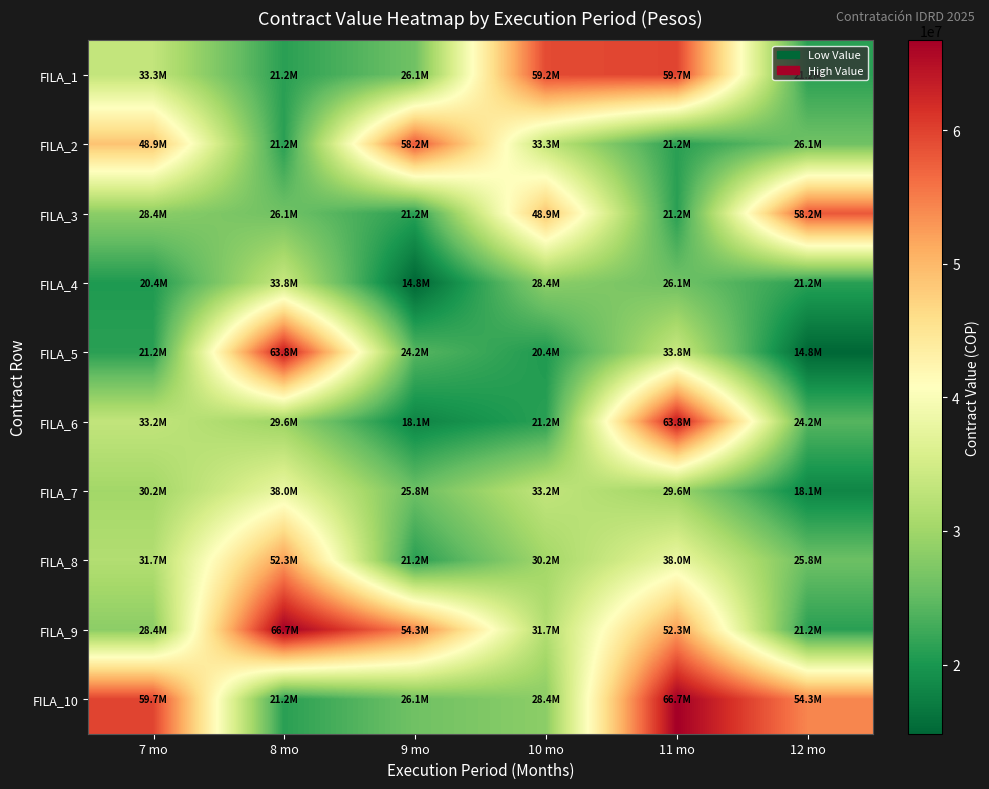

Reading right to left, what are all the values shown in this chart?

FILA_1: 12 mo=21154000	11 mo=59719000	10 mo=59220000	9 mo=26096000	8 mo=21154000	7 mo=33288000
FILA_2: 12 mo=26096000	11 mo=21154000	10 mo=33288000	9 mo=58160000	8 mo=21154000	7 mo=48861000
FILA_3: 12 mo=58160000	11 mo=21154000	10 mo=48861000	9 mo=21154000	8 mo=26096000	7 mo=28358000
FILA_4: 12 mo=21154000	11 mo=26096000	10 mo=28358000	9 mo=14816000	8 mo=33824000	7 mo=20400000
FILA_5: 12 mo=14816000	11 mo=33824000	10 mo=20400000	9 mo=24176000	8 mo=63763000	7 mo=21154000
FILA_6: 12 mo=24176000	11 mo=63763000	10 mo=21154000	9 mo=18112000	8 mo=29596000	7 mo=33242000
FILA_7: 12 mo=18112000	11 mo=29596000	10 mo=33242000	9 mo=25780000	8 mo=38003000	7 mo=30220000
FILA_8: 12 mo=25780000	11 mo=38003000	10 mo=30220000	9 mo=21154000	8 mo=52344000	7 mo=31696000
FILA_9: 12 mo=21154000	11 mo=52344000	10 mo=31696000	9 mo=54290000	8 mo=66745000	7 mo=28358000
FILA_10: 12 mo=54290000	11 mo=66745000	10 mo=28358000	9 mo=26096000	8 mo=21154000	7 mo=59719000